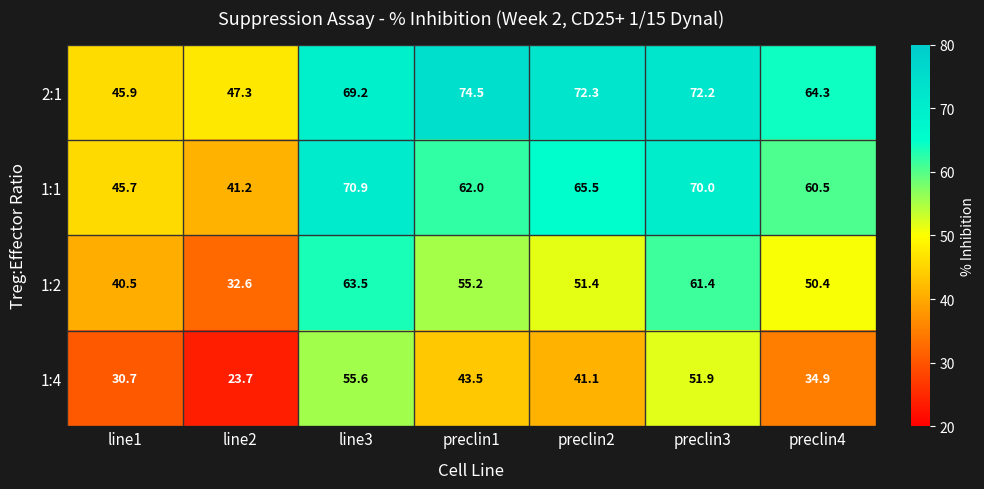

At which label does 1:1 first exceed 62?

line3